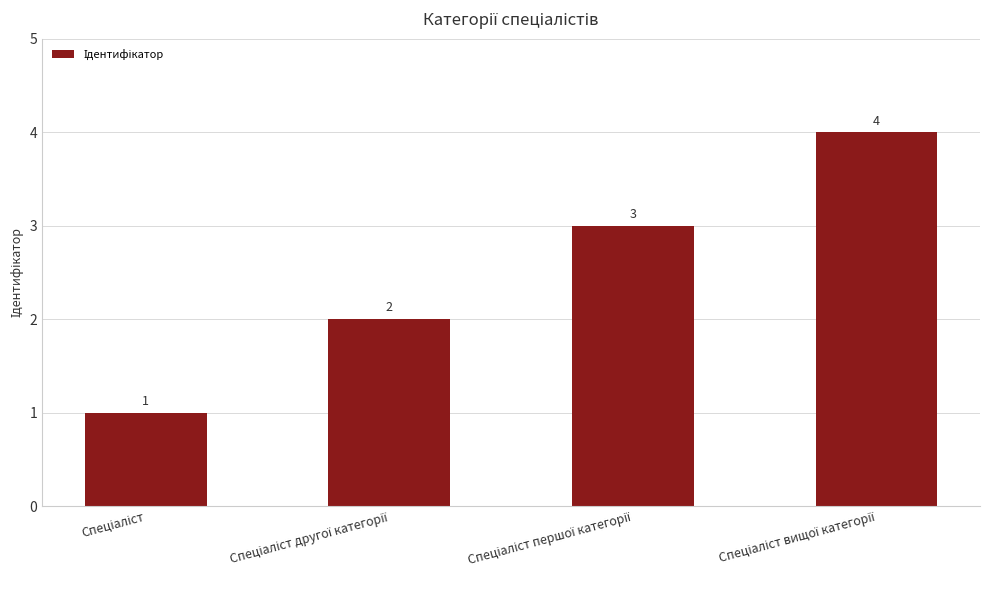

How many values are between 2 and 4?

3